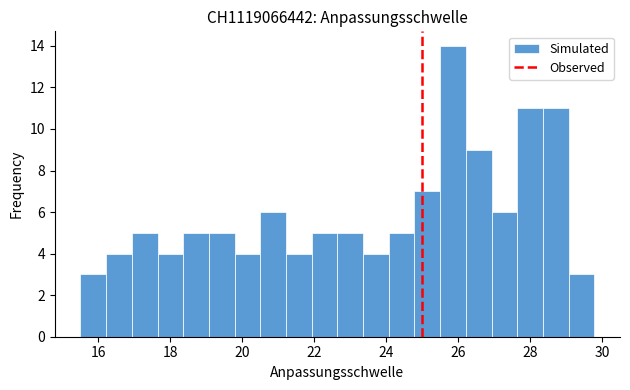

Read against the x-axis, roughly where is the centre of the tallest bar?

25.8